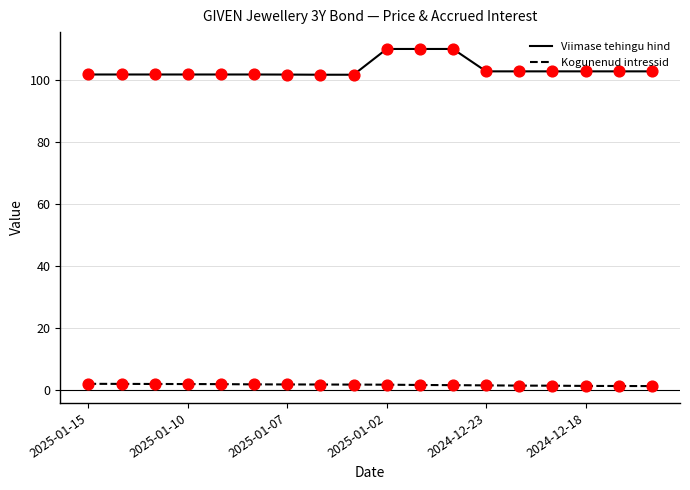

Which series has the largest total across all categories?

Viimase tehingu hind